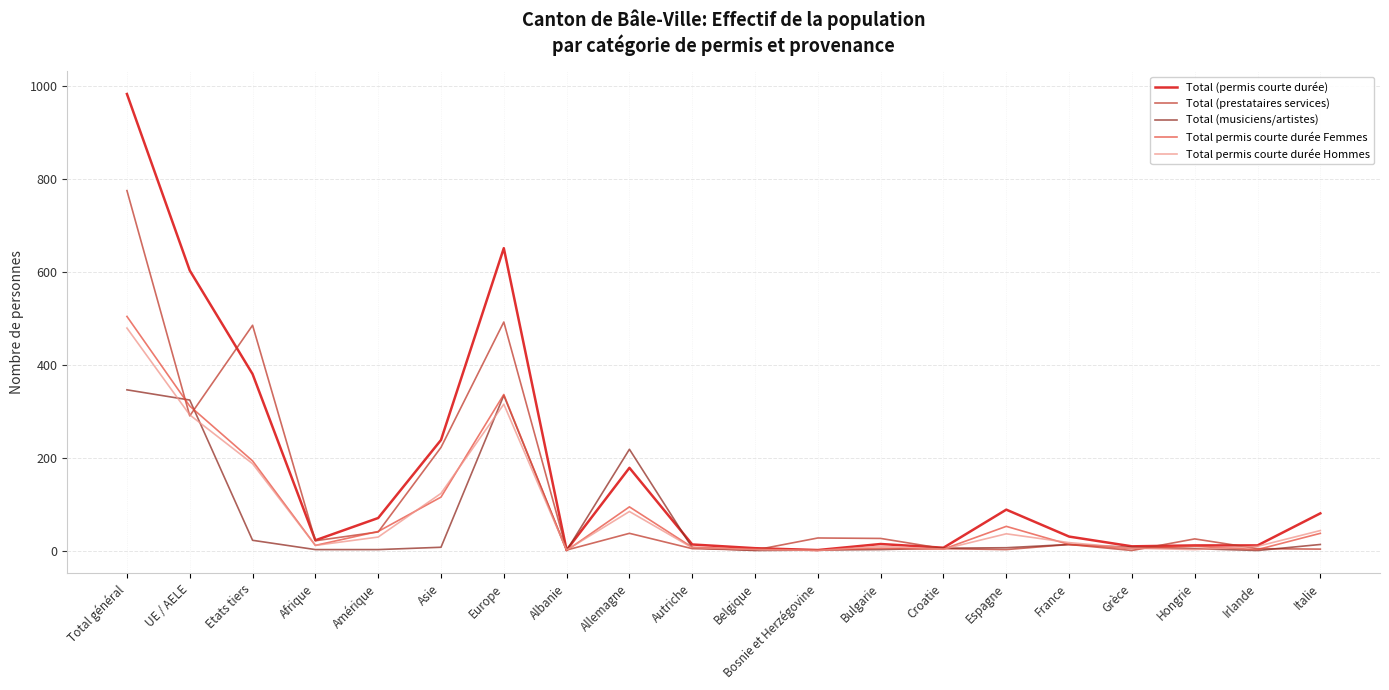

Which has a higher value, Belgique or Croatie?

Croatie